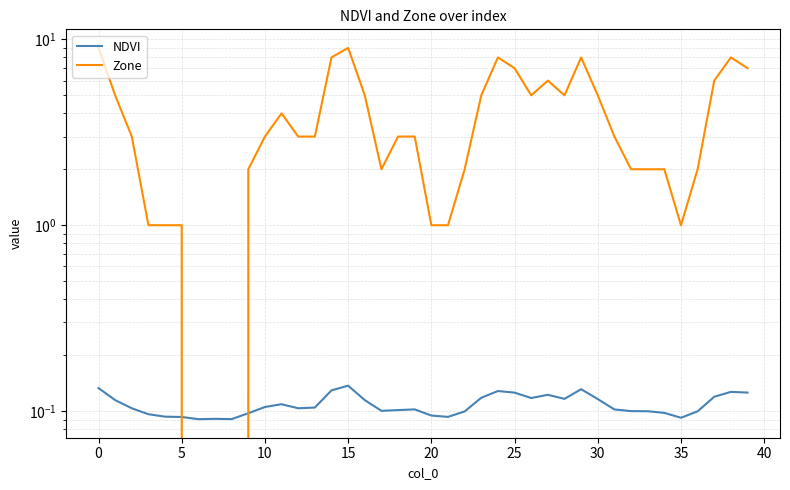

What is the maximum value shown in the chart?

9.0